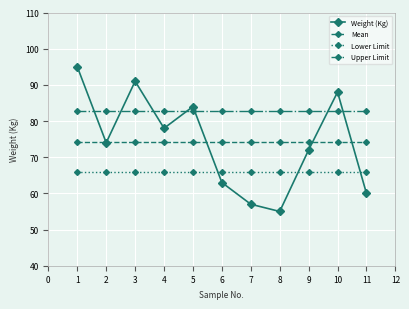

How many series are shown in this chart?

4